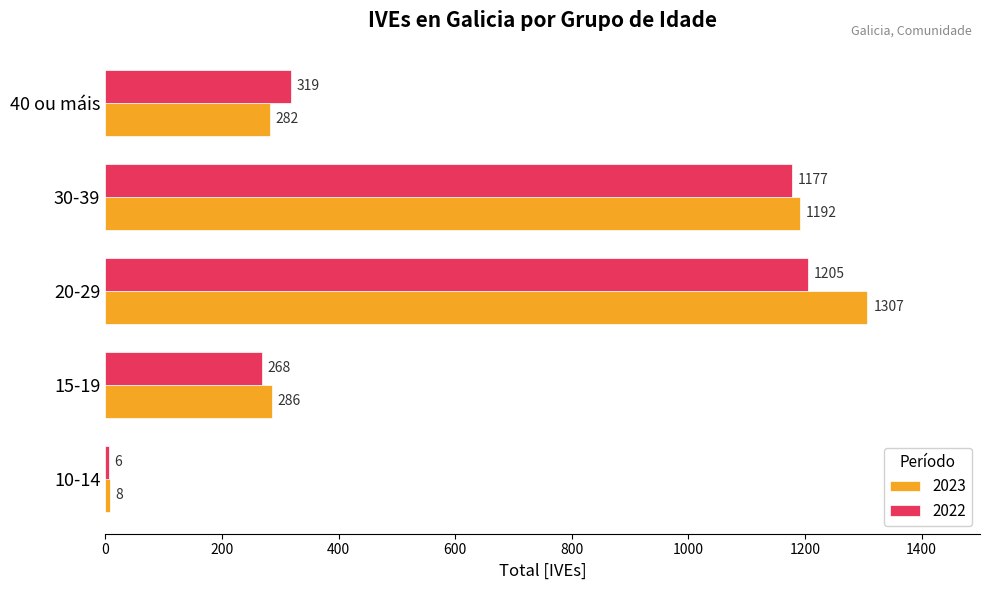

What are all the series names shown in the legend?

2023, 2022